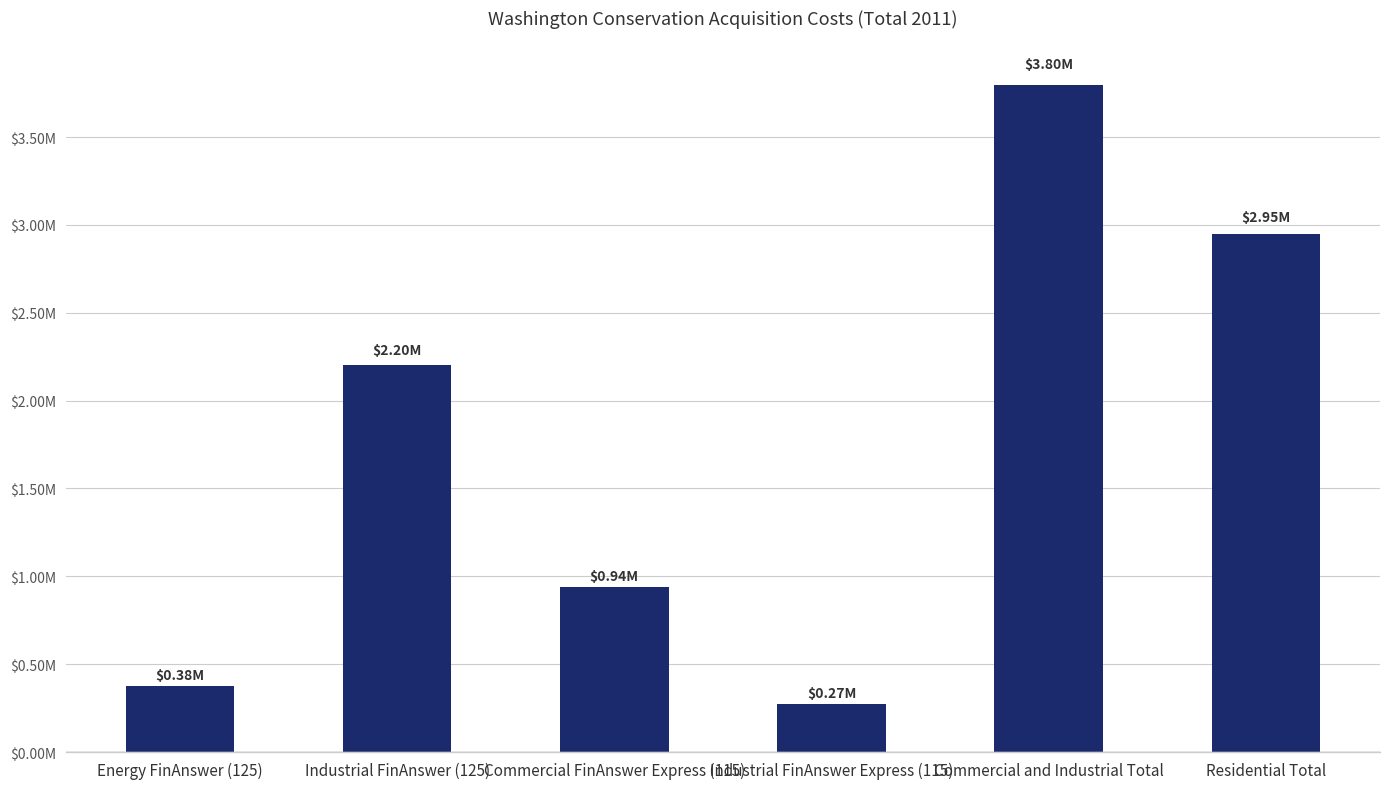

What is the value of the 6th bar from the left?

2948277.3